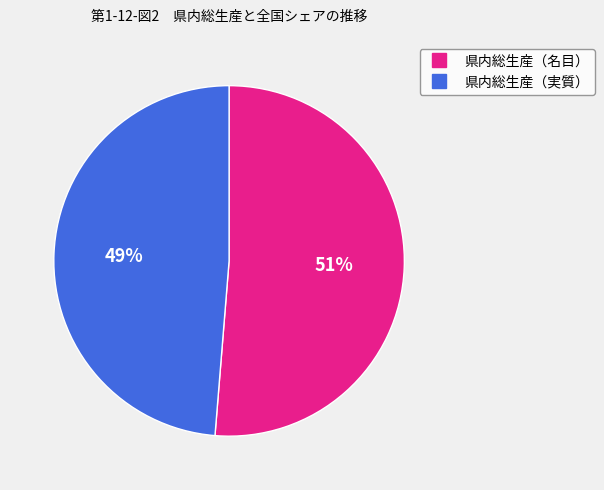

Is there any slice that represents more than half of the pie?

Yes